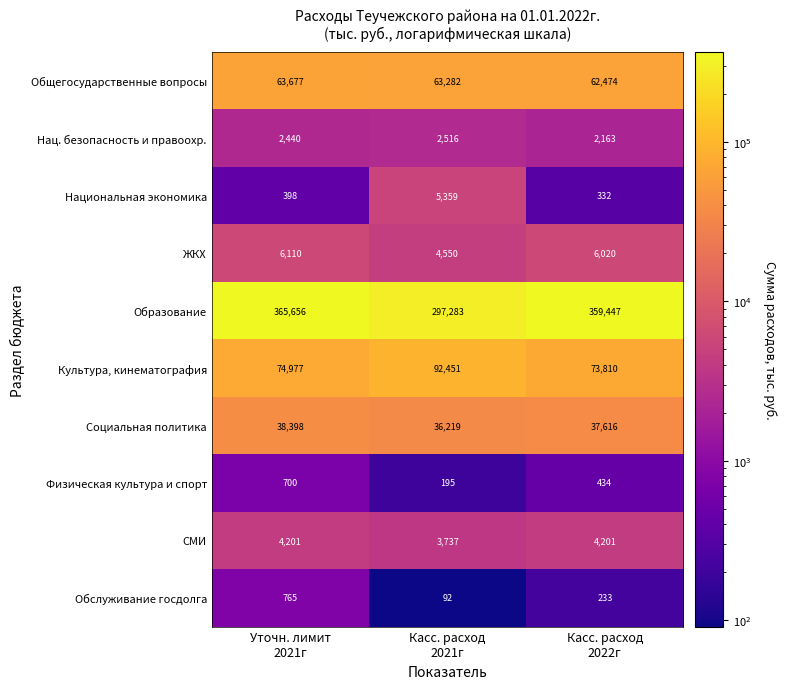

What is the minimum value shown in the chart?

92